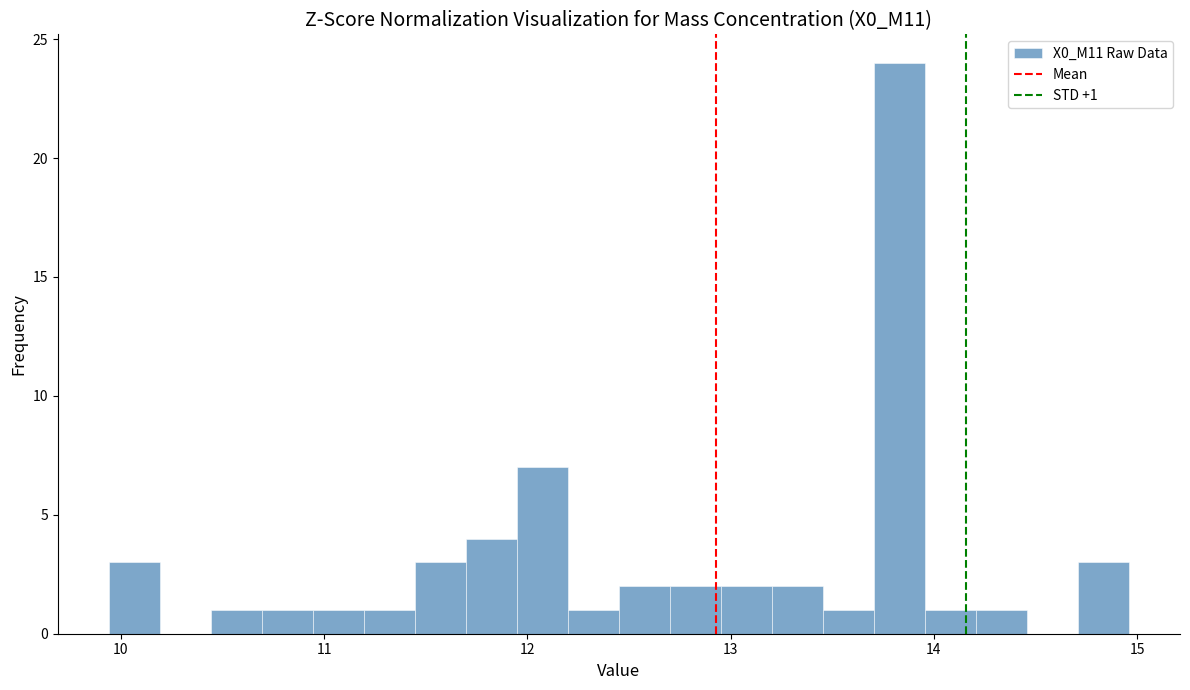

Around what value on the x-axis is the tallest bar? Give the approximate position of its centre, as read against the axis.

13.8